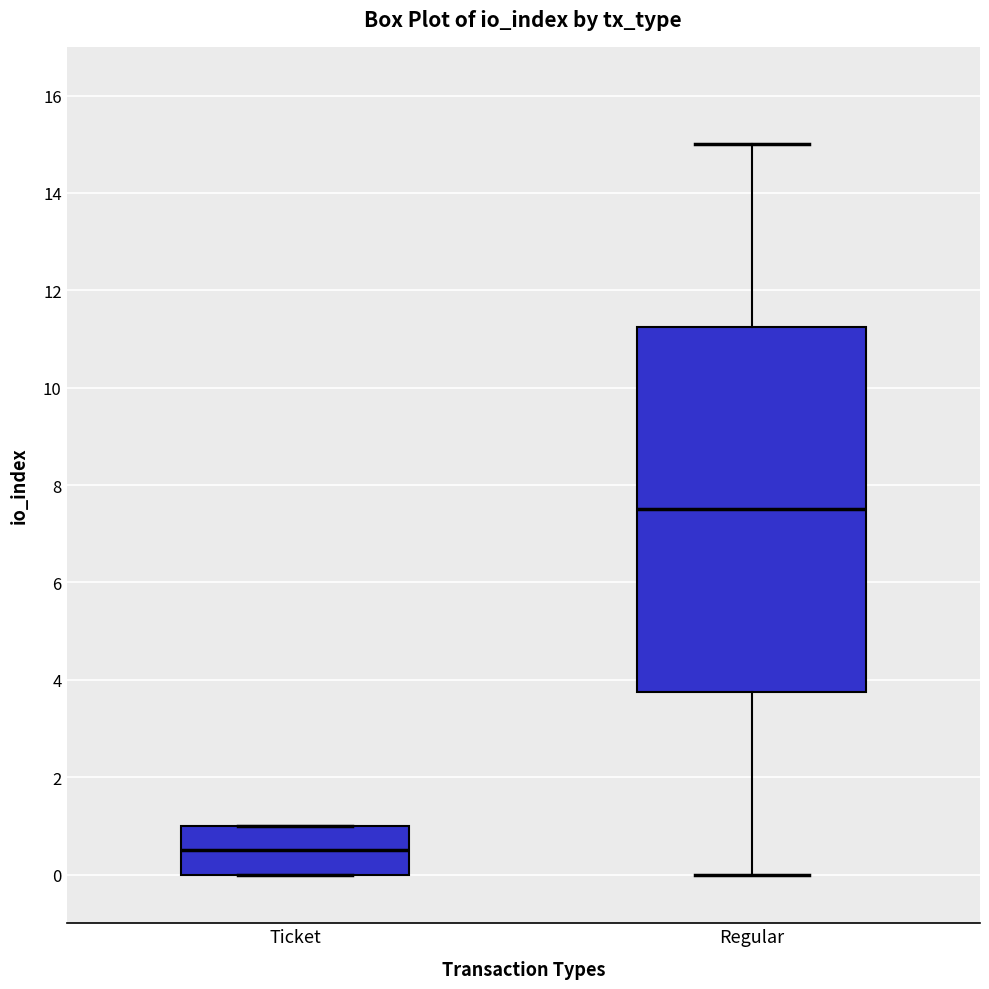

Reading left to right, read every box against the y-axis: the position of its median line, the range the box covers, and the ends of its whiskers. The values are not printed on the chart, so give them approximately, as read against the axis.

Ticket: median 0.6, box 0.0 to 1.0, whiskers 0.0 to 1.0
Regular: median 7.6, box 3.8 to 11.2, whiskers 0.0 to 15.0